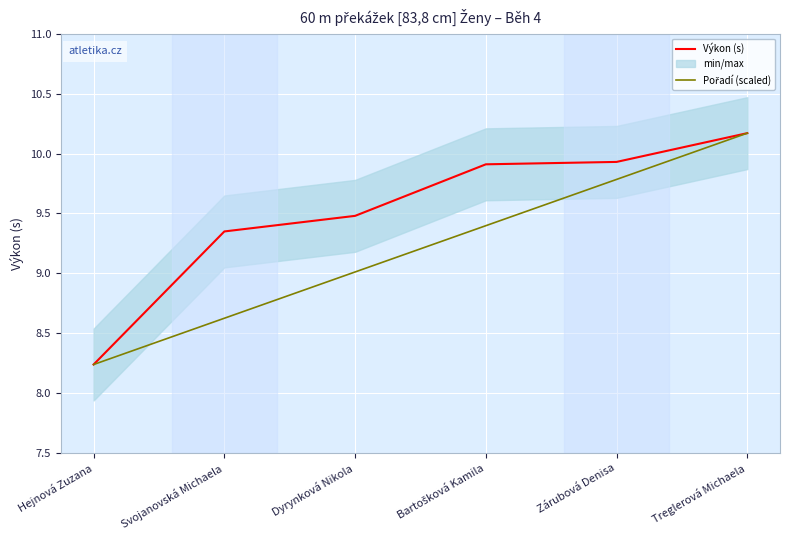

What is the total value across all series at Bartošková Kamila?

19.3